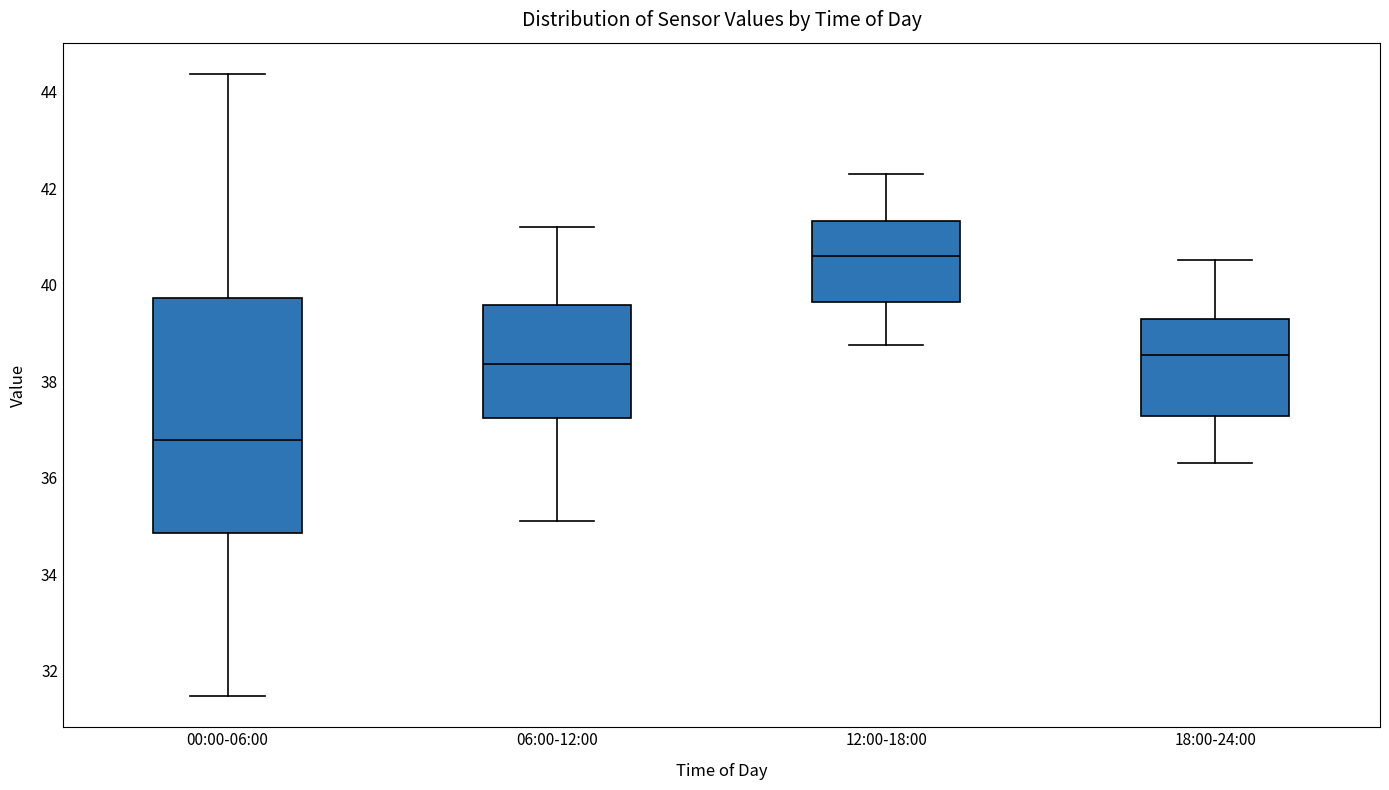

Where does the median line of the box for 18:00-24:00 sit on the y-axis? The values are not printed on the chart, so give them approximately, as read against the axis.

38.6